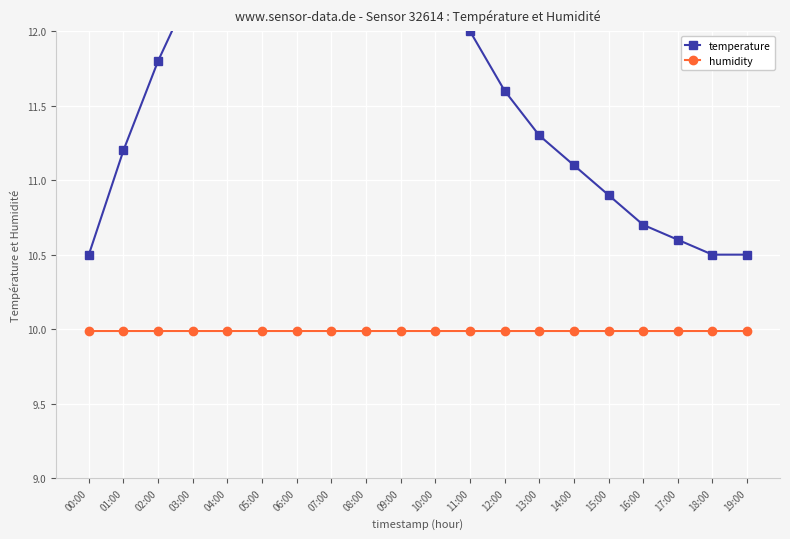

True or false: humidity has more than 2 points higher than both neighbors.

False